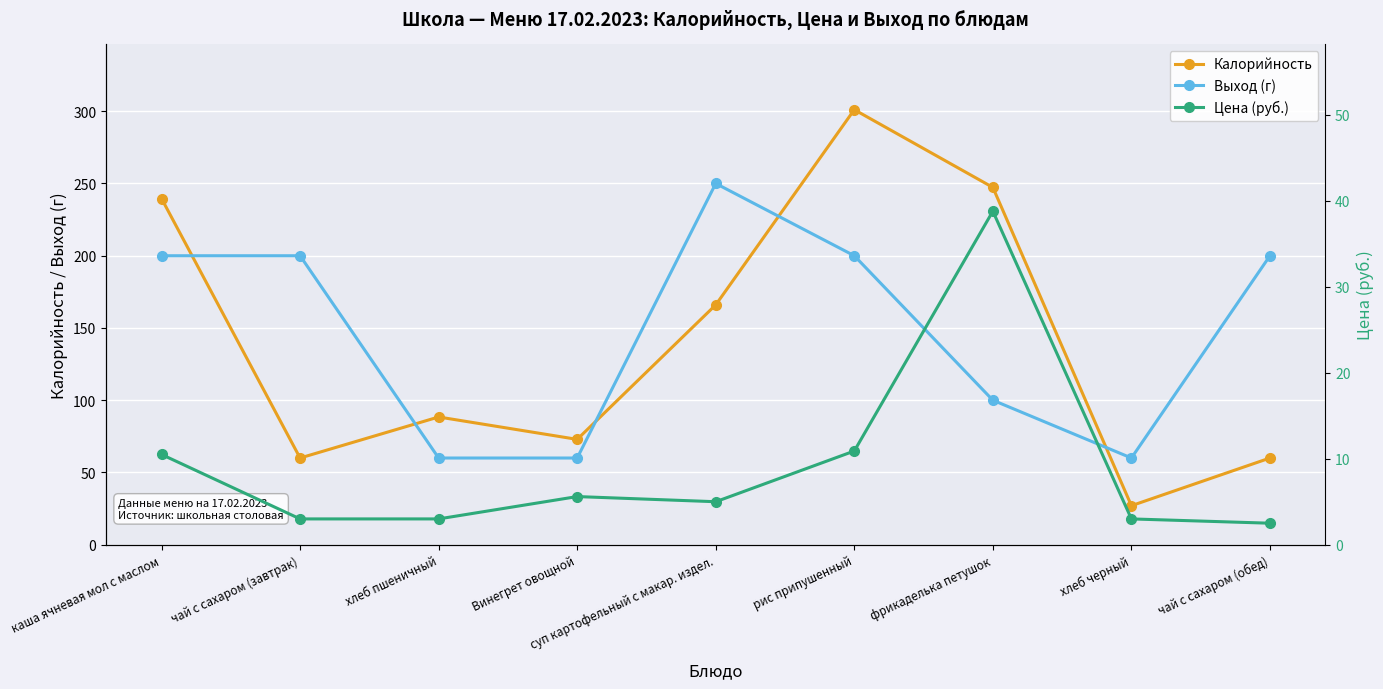

Which category has the highest value across all series?

рис припушенный